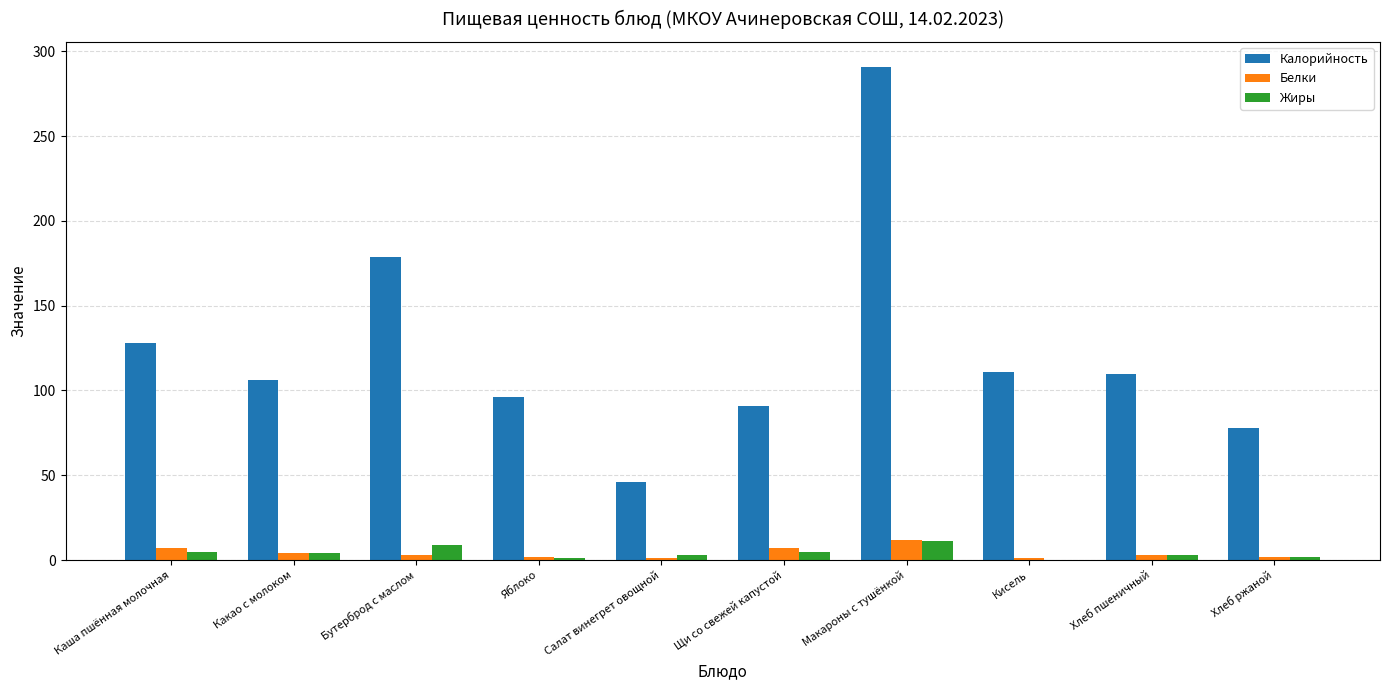

What is the sum of all Белки values?

42